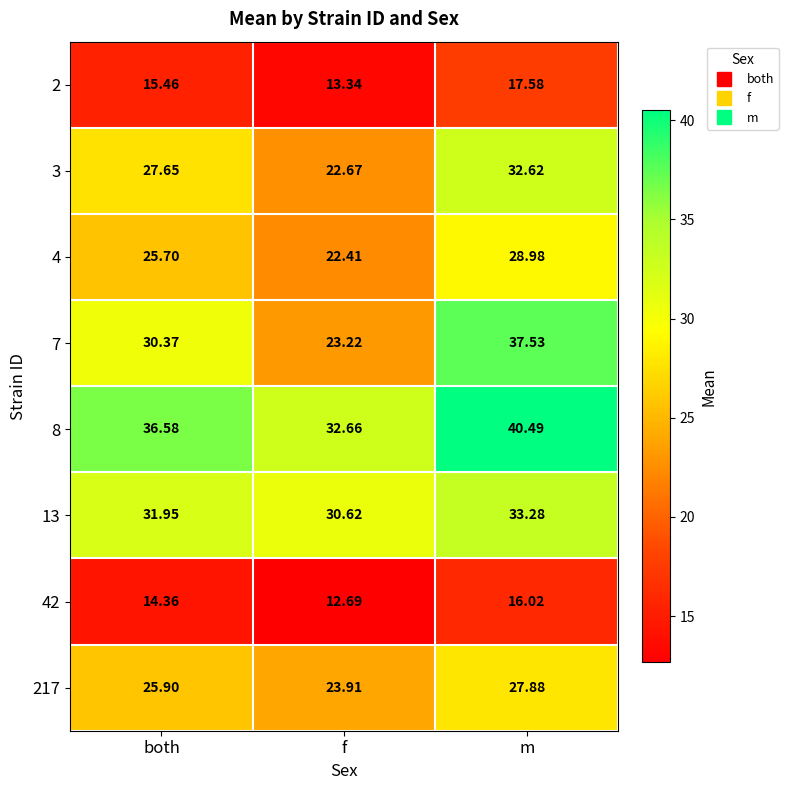

Rank the categories by 7 value from highest to lowest.

m, both, f